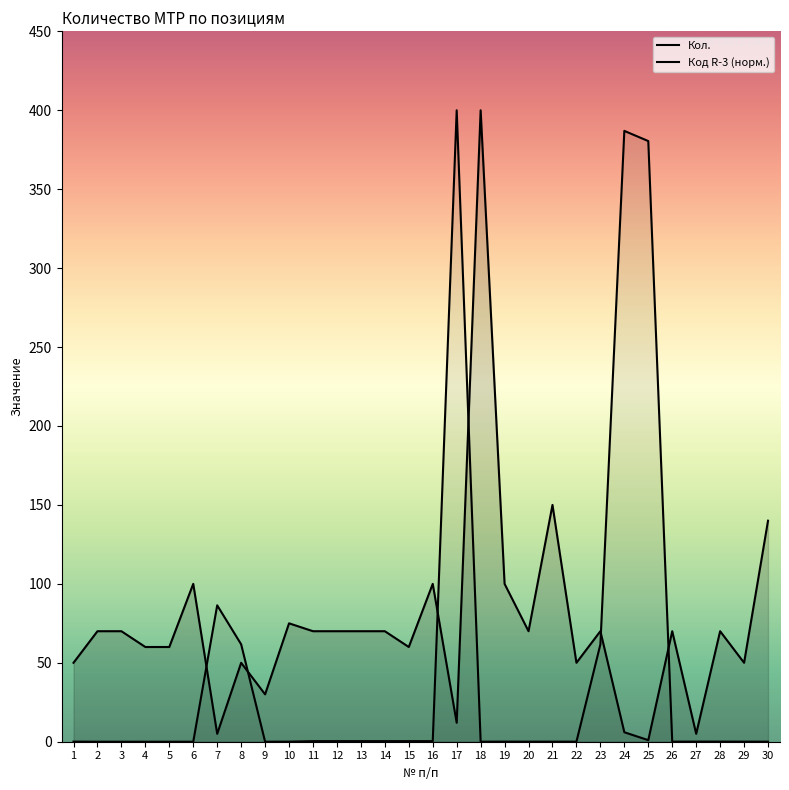

What is the difference between the second highest and second lowest values in the Код R-3 (норм.) series?

386.9